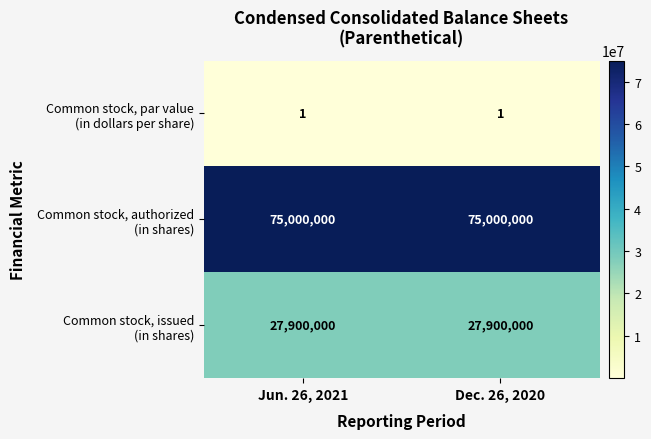

What is the total value across all series at Dec. 26, 2020?

102900001